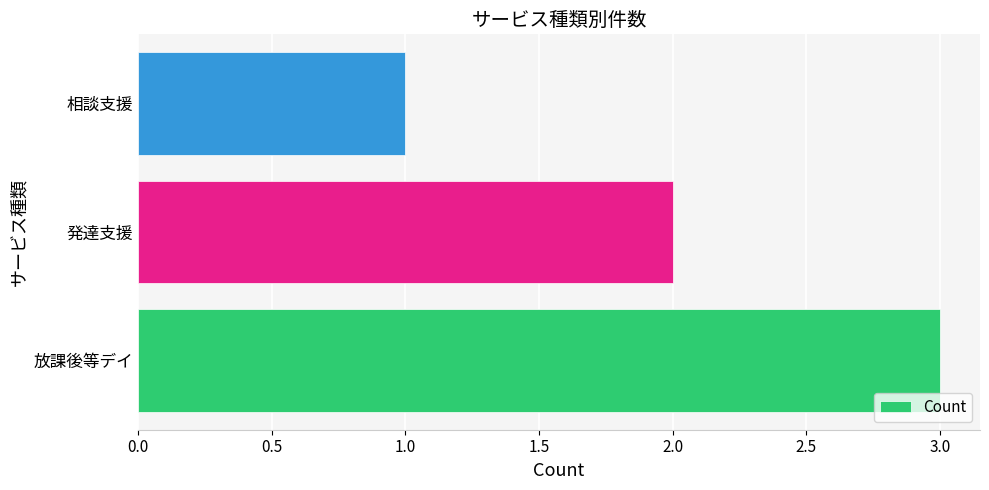

Which label corresponds to the smallest value in the chart?

相談支援